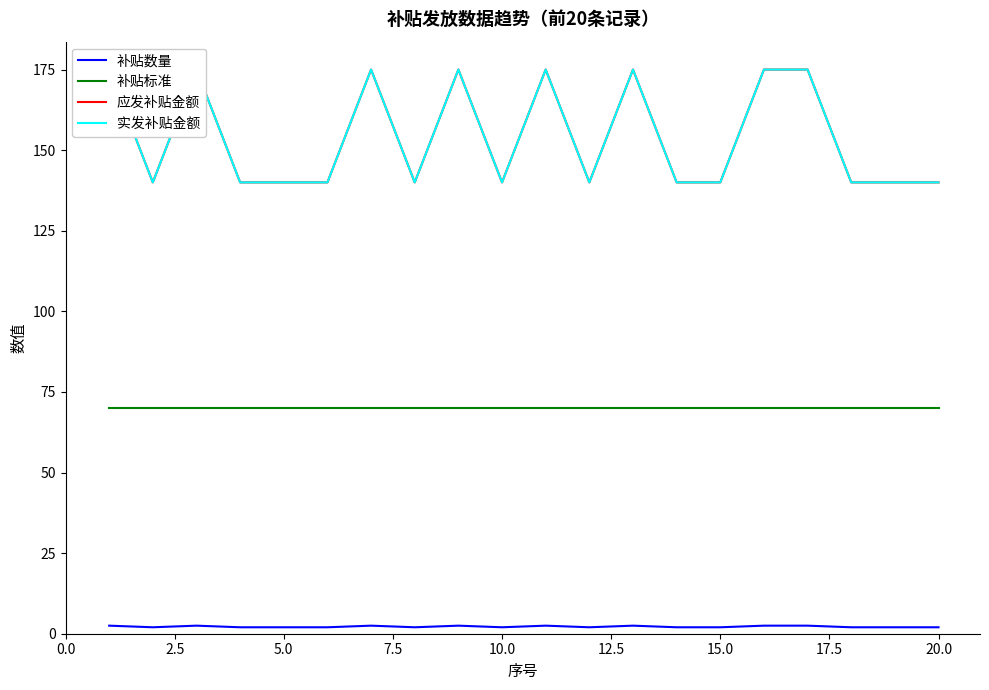

The value of 补贴标准 at 10.0 is 35.0. True or false?

False